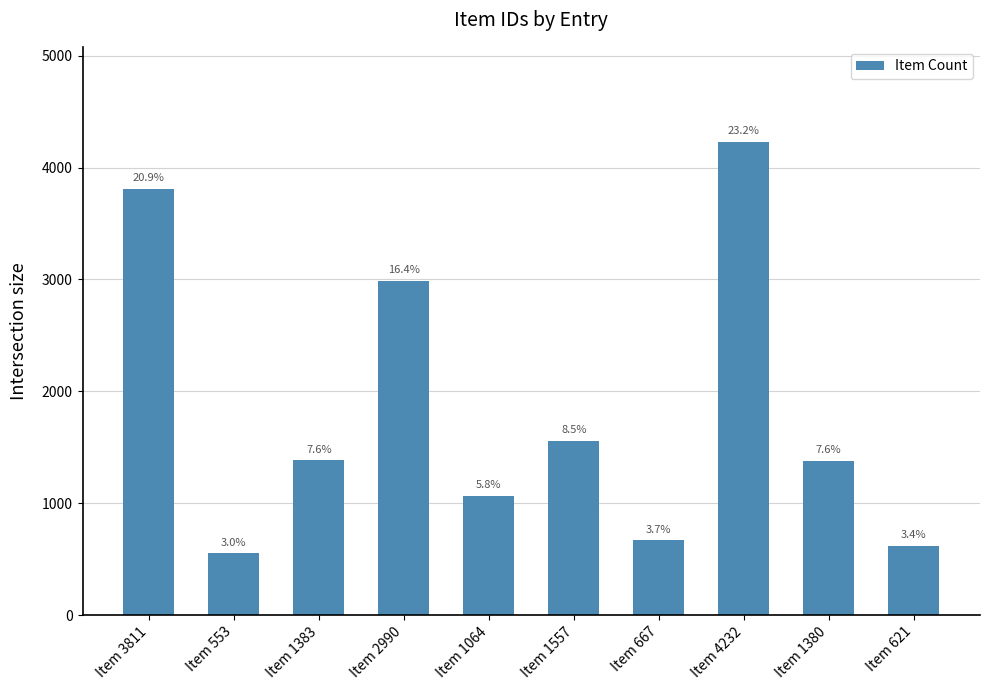

At which label is the value closest to 2392?

Item 2990